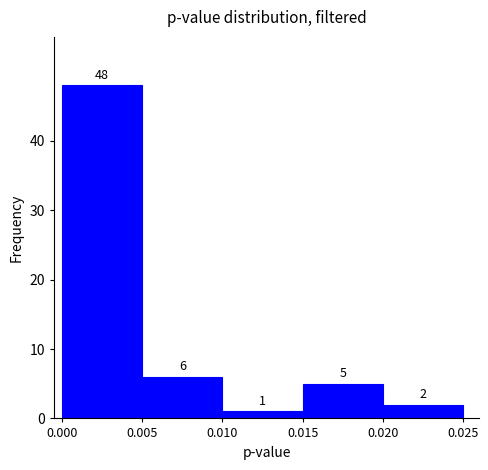

Which range on the x-axis has the tallest bar?

0.000 to 0.005